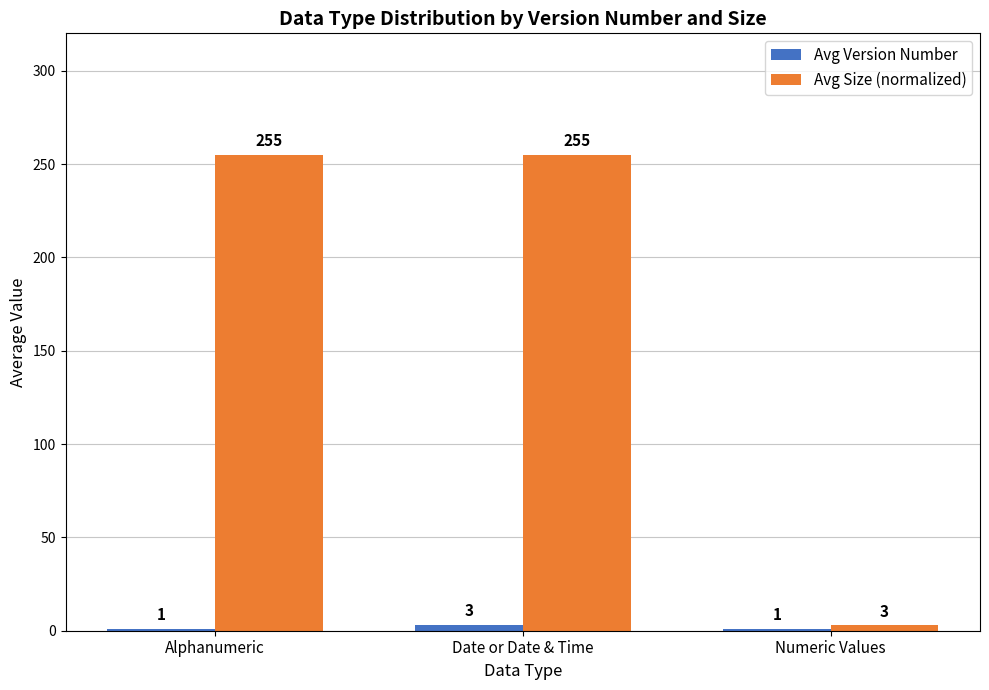

What position from the left is Numeric Values?

3